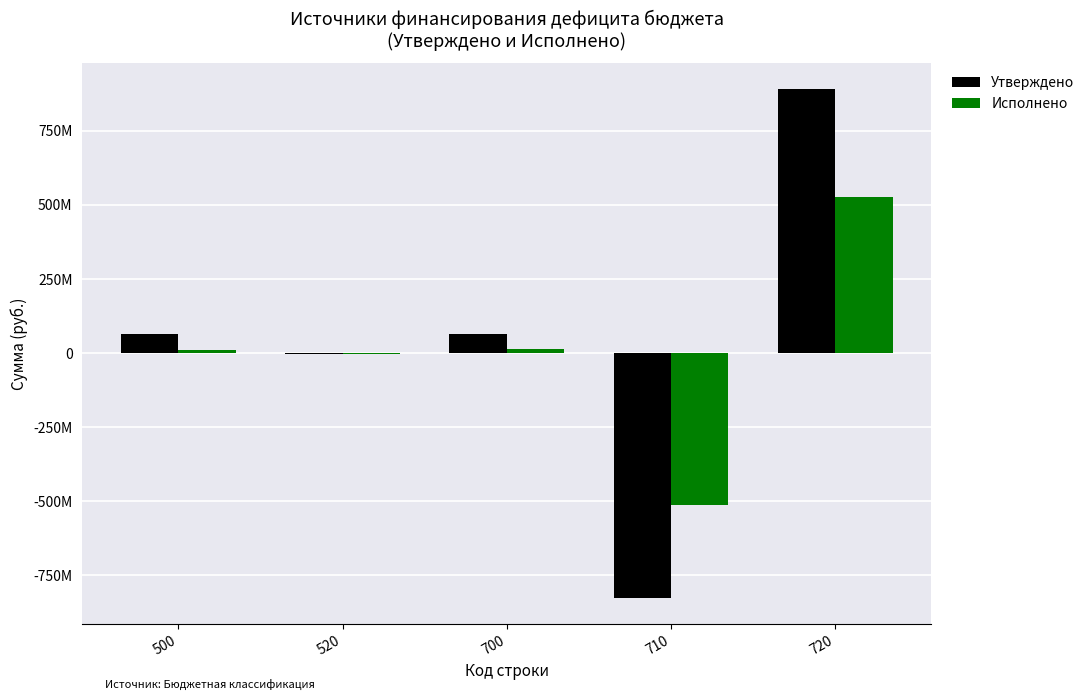

What are all the series names shown in the legend?

Утверждено, Исполнено